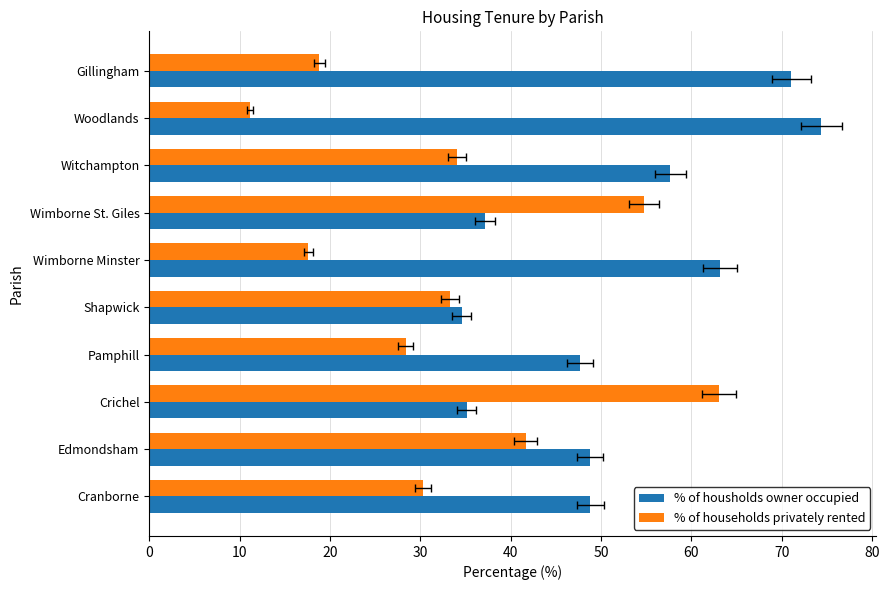

Rank the series by their maximum value, from highest to lowest.

% of housholds owner occupied, % of households privately rented